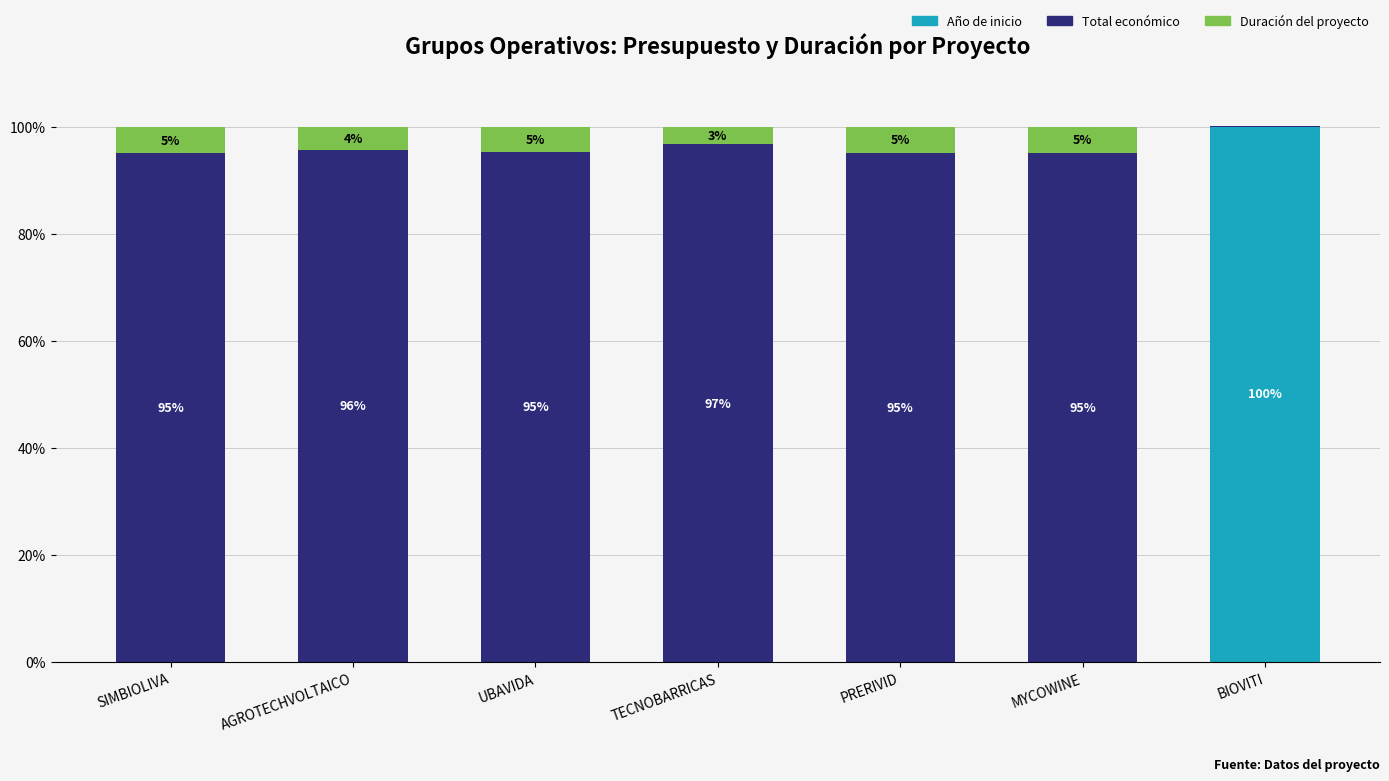

How many data points does each series have?

7